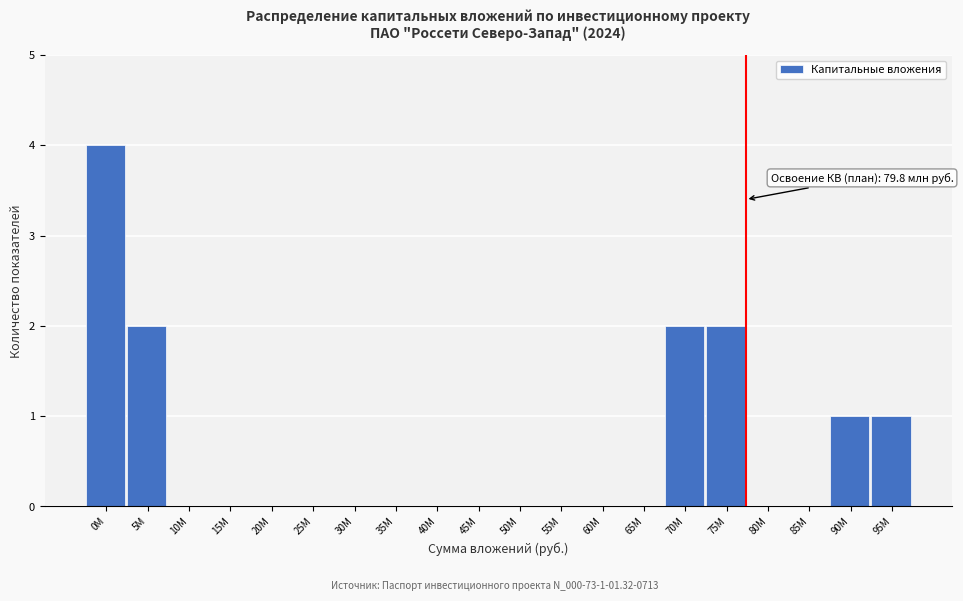

Reading right to left, list all the values displayed in this chart.

95М=1	90М=1	85М=0	80М=0	75М=2	70М=2	65М=0	60М=0	55М=0	50М=0	45М=0	40М=0	35М=0	30М=0	25М=0	20М=0	15М=0	10М=0	5М=2	0М=4